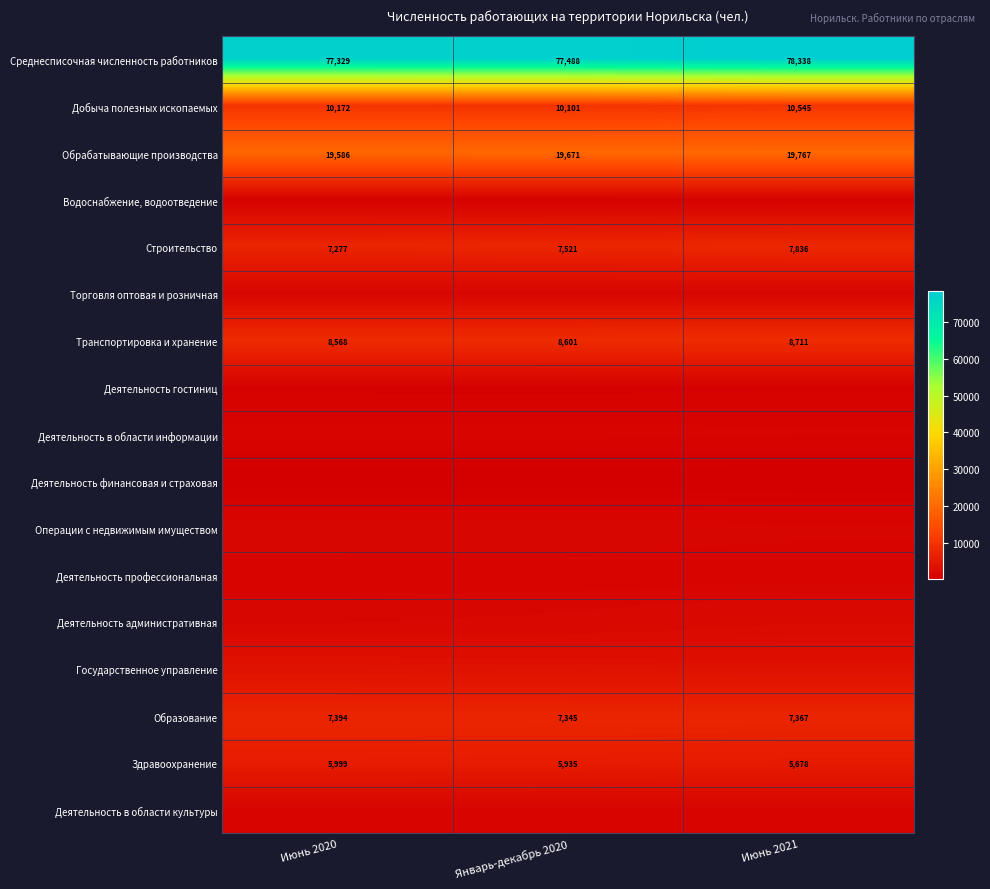

What is the difference between the maximum and second lowest values in the Среднесписочная численность работников series?

850